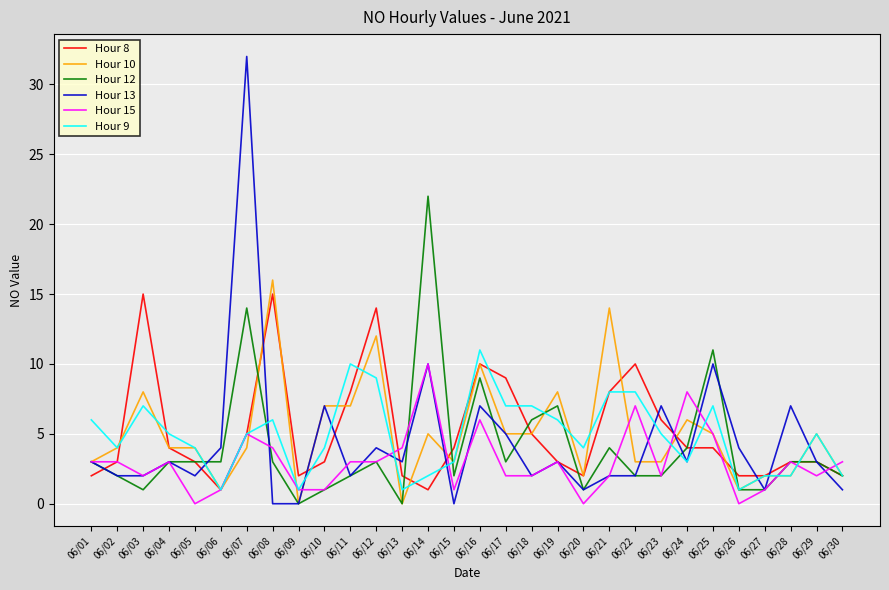

The value of Hour 9 at 06/05 is 4. True or false?

True